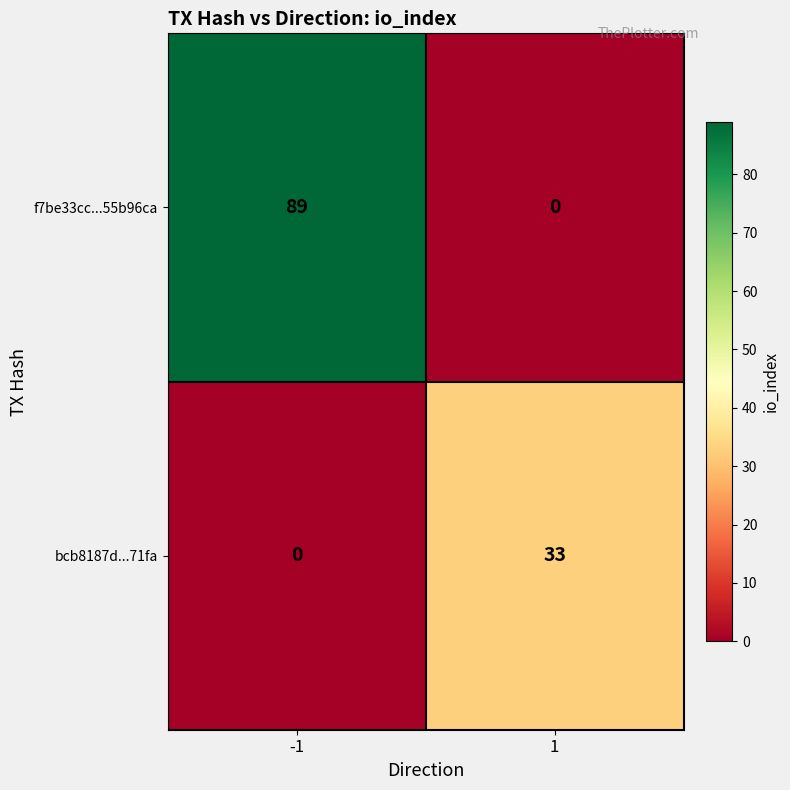

Reading right to left, extract all data points from this chart.

f7be33cc...55b96ca: 0	89
bcb8187d...71fa: 33	0